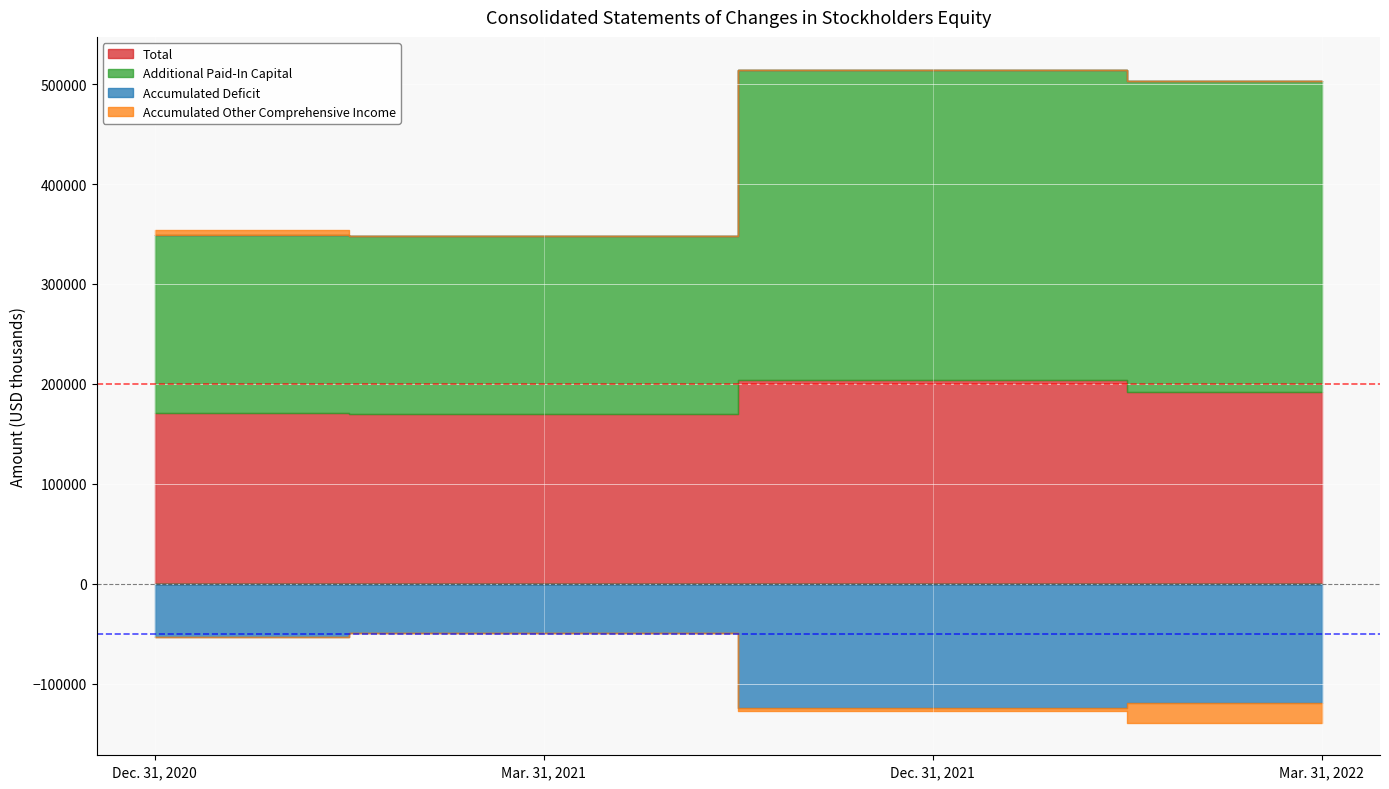

Reading left to right, transcribe all the data shown in this chart.

Total: 171001	170425	203897	192039
Additional Paid-In Capital: 177755	177808	310666	310887
Accumulated Deficit: -53622	-49622	-124245	-119391
Accumulated Other Comprehensive Income: 4781	152	-2516	-19458